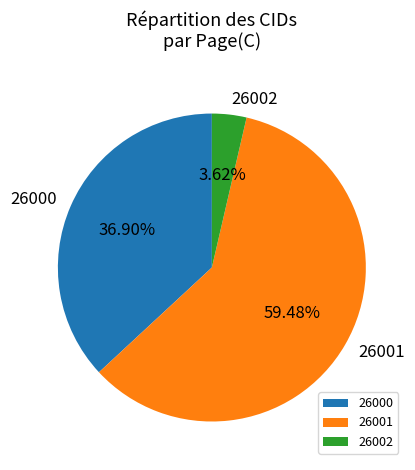

To the nearest percent, what is the difference between the largest and smallest slice percentages?

56%